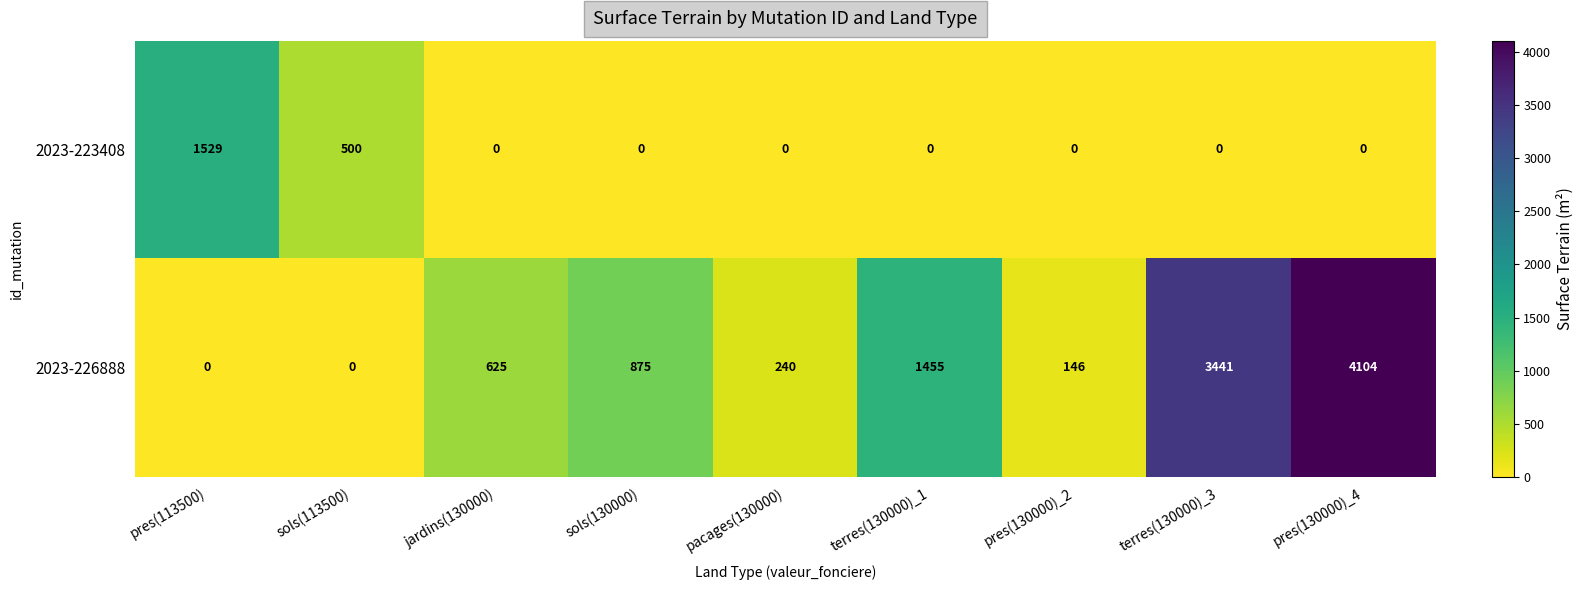

What is the spread (max minus min) of values at pres(130000)_2?

146